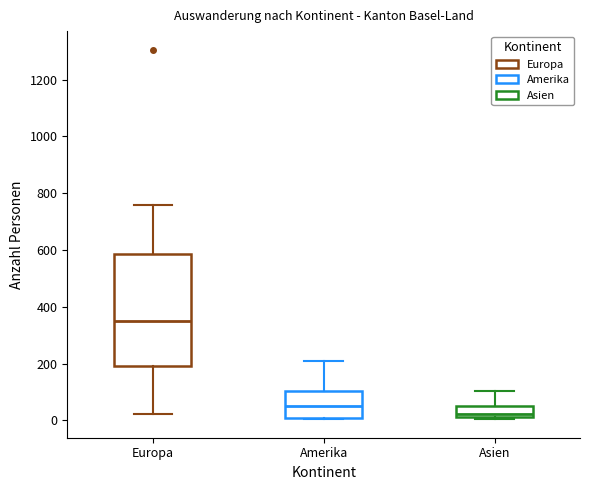

Reading left to right, read every box against the y-axis: the position of its median line, the range the box covers, and the ends of its whiskers. The values are not printed on the chart, so give them approximately, as read against the axis.

Europa: median 360, box 200 to 580, whiskers 20 to 760
Amerika: median 40, box 0 to 100, whiskers 0 to 200
Asien: median 20 (just above the box's lower edge), box 20 to 60, whiskers 0 to 100